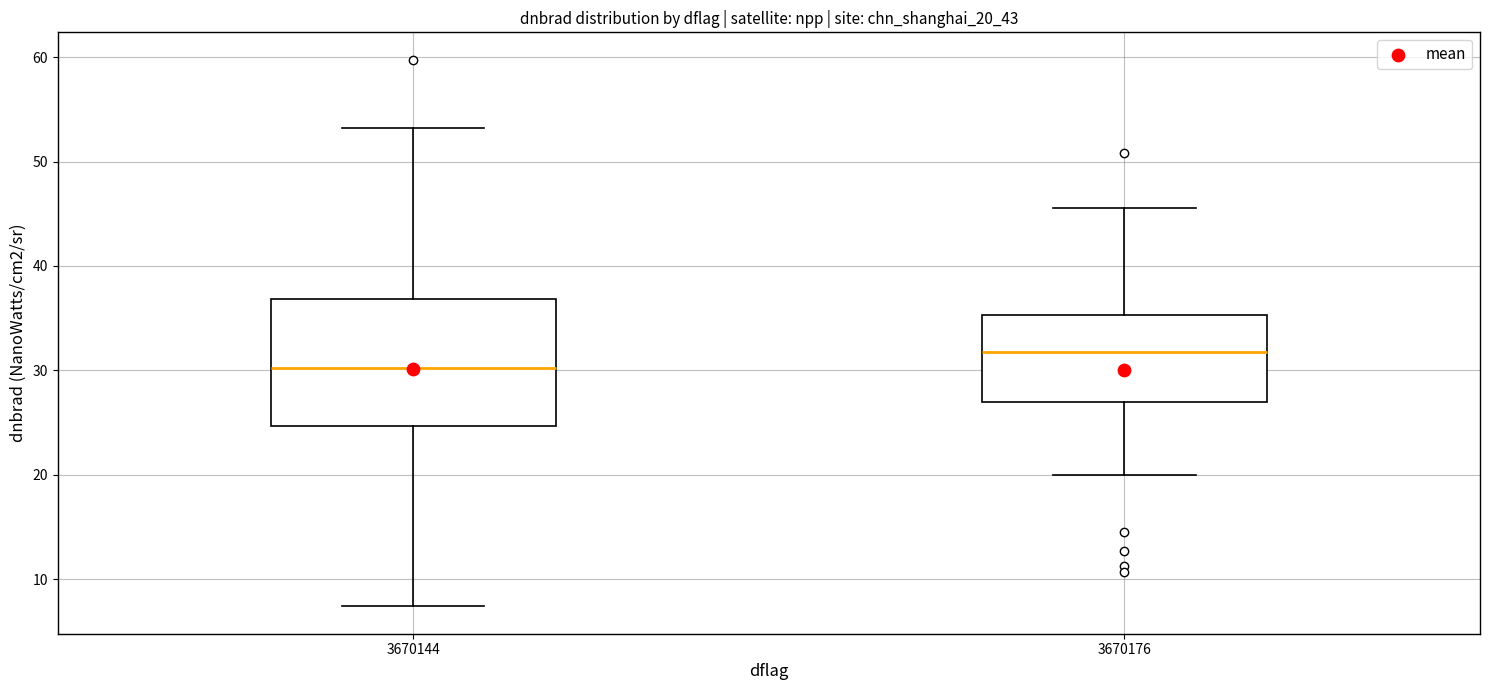

Reading left to right, read every box against the y-axis: the position of its median line, the range the box covers, and the ends of its whiskers. The values are not printed on the chart, so give them approximately, as read against the axis.

3670144: median 30, box 25 to 37, whiskers 7 to 53
3670176: median 32, box 27 to 35, whiskers 20 to 46